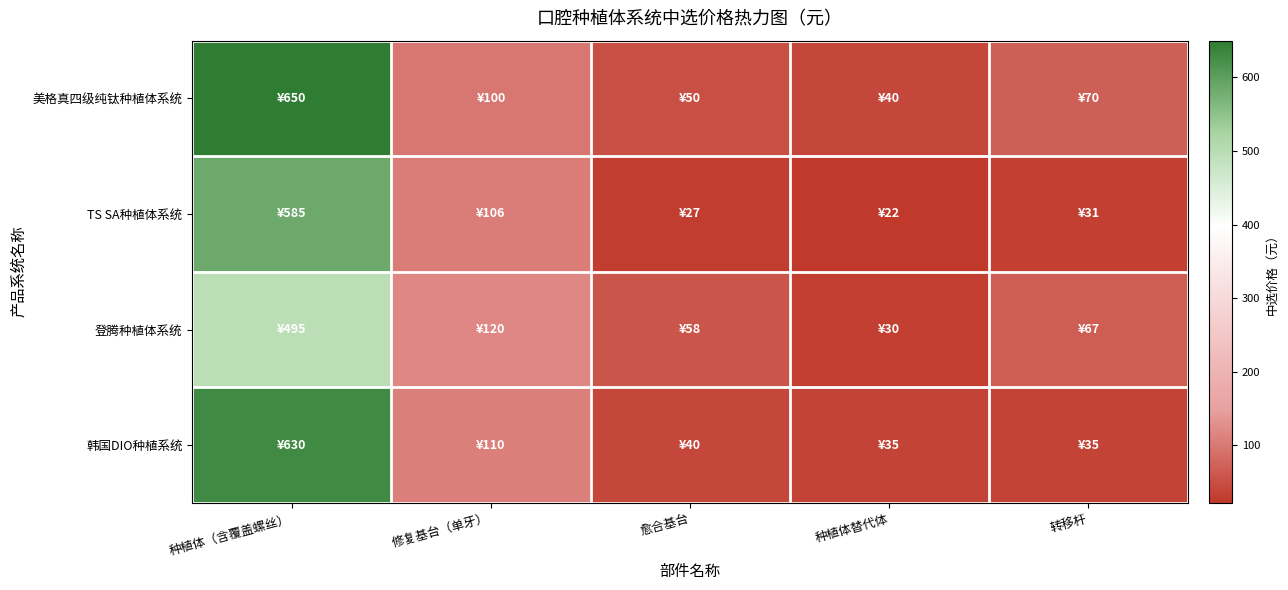

Between 修复基台（单牙） and 愈合基台, which series saw the biggest shift?

TS SA种植体系统